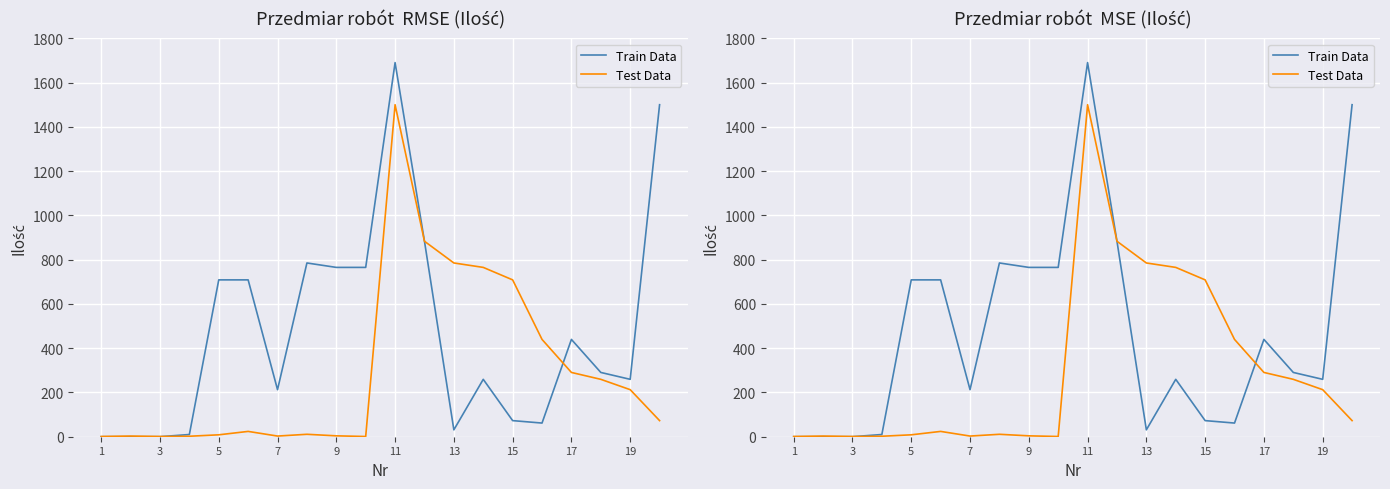

How many values in the Test Data series are below 72?

10